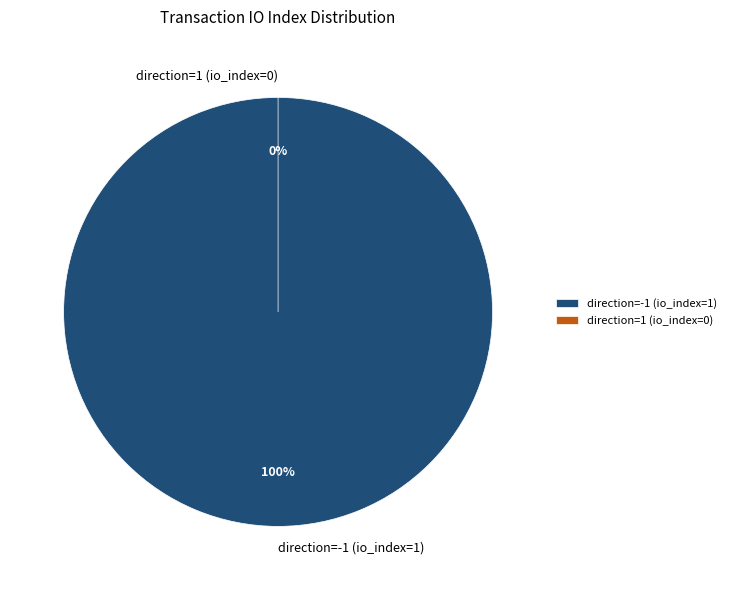

To the nearest percent, what portion does direction=-1 (io_index=1) represent?

100%